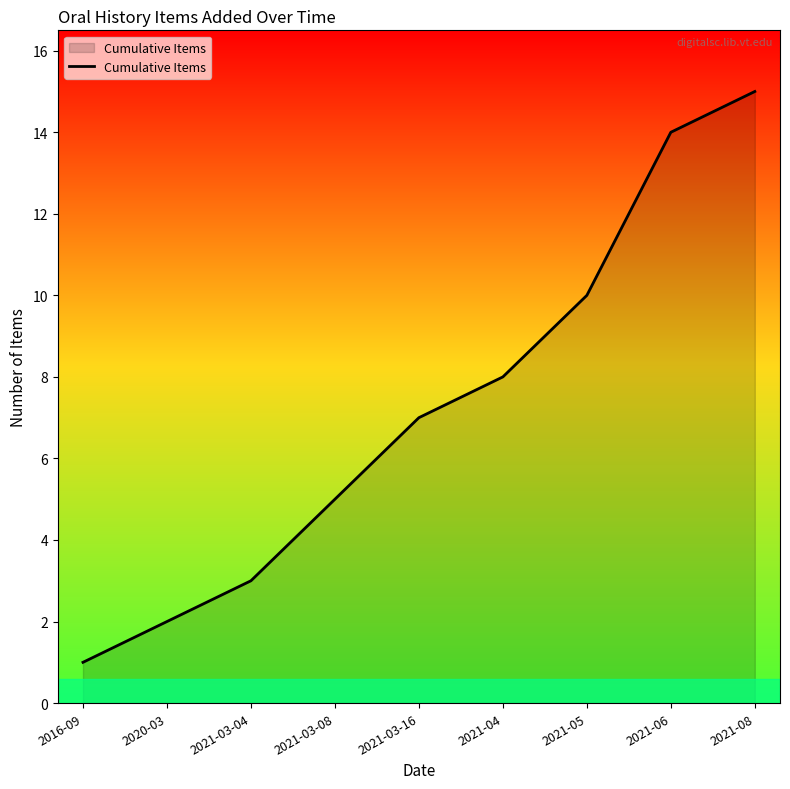

What is the minimum value shown in the chart?

1